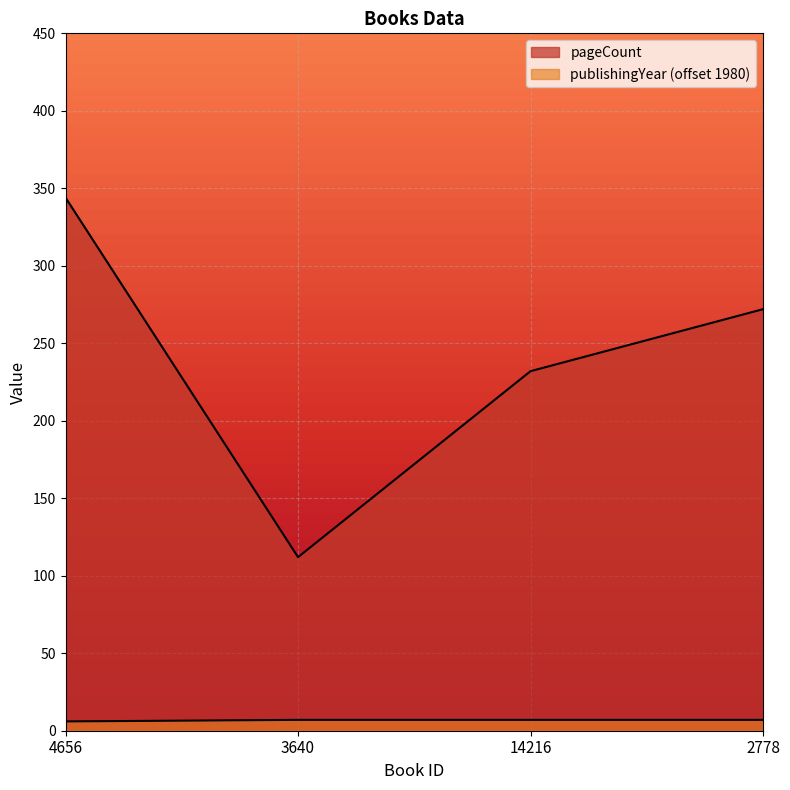

At which category is the sum across all series the highest?

4656